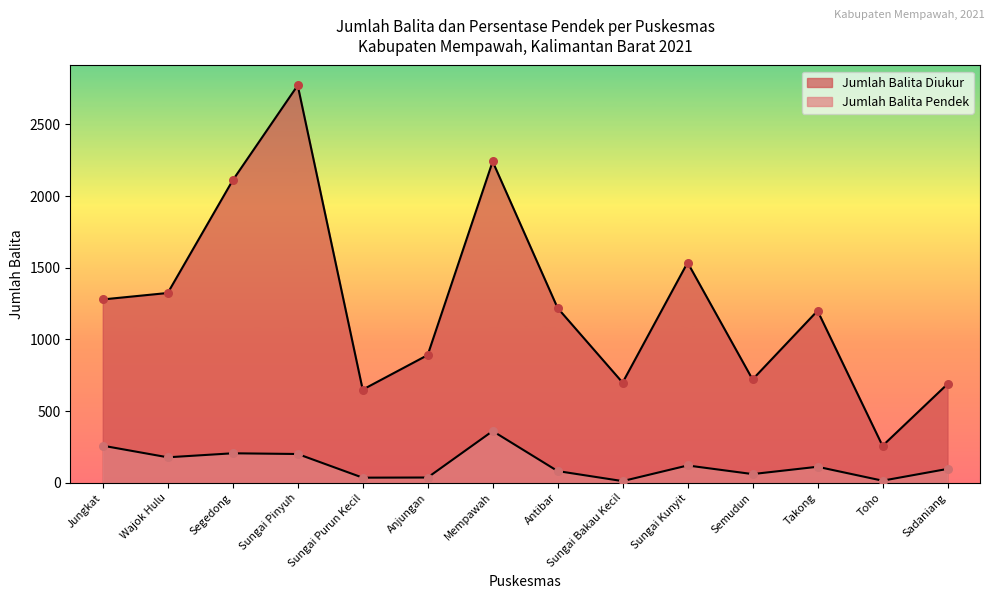

What is the total value across all series at Toho?

273